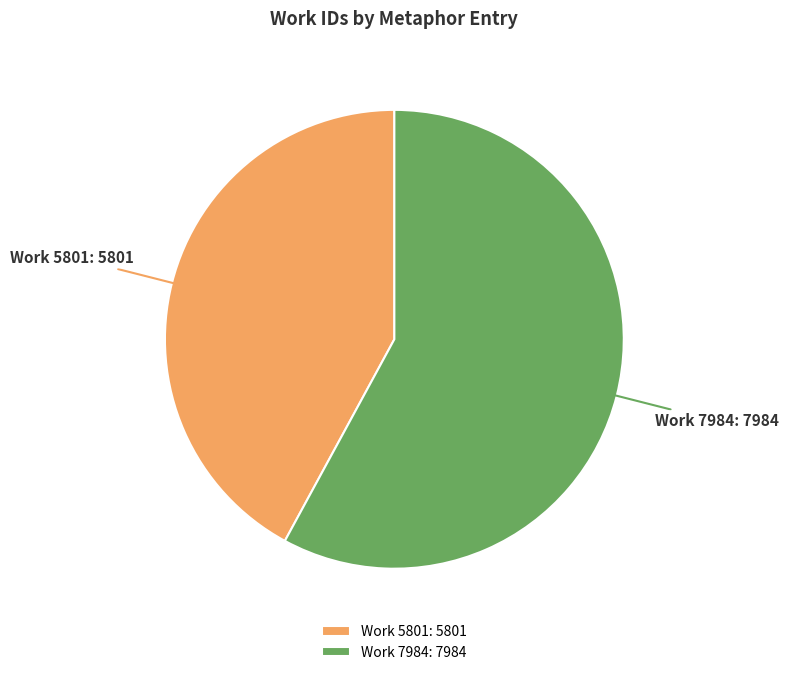

True or false: Work 7984 accounts for 48% of the total.

False